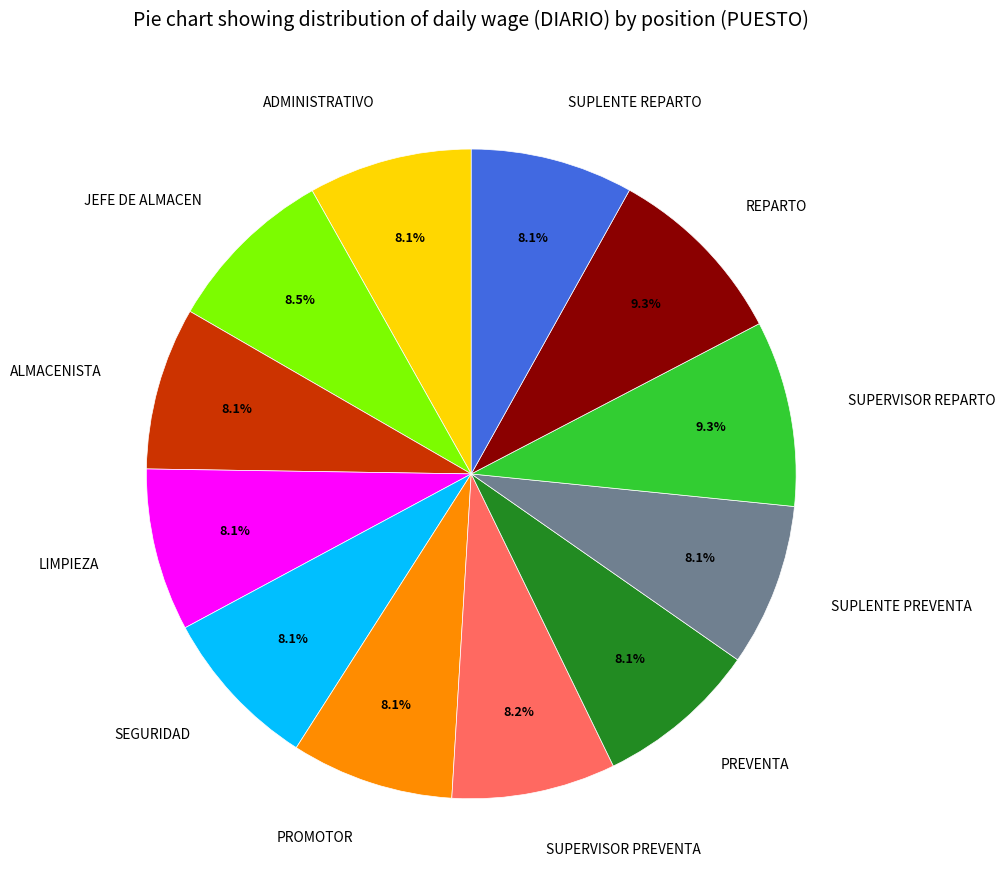

Is it true that ALMACENISTA is 1% of the pie?

False